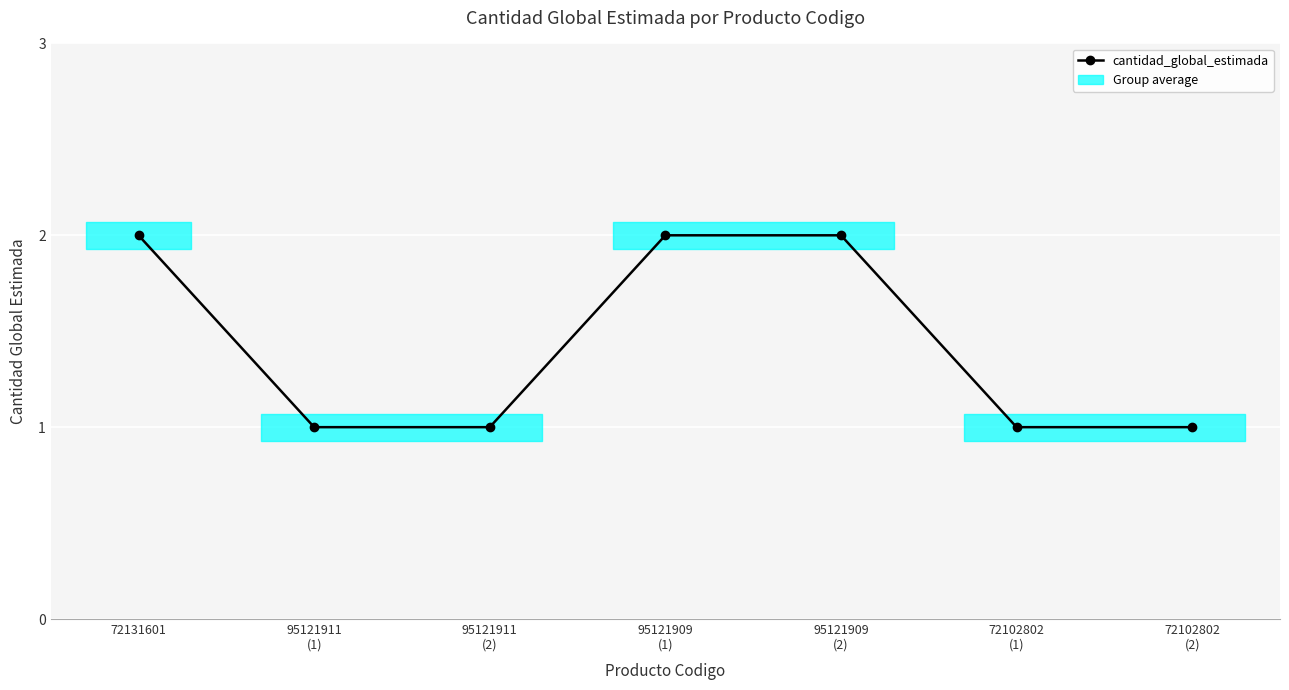

What is the sum of all values?

10